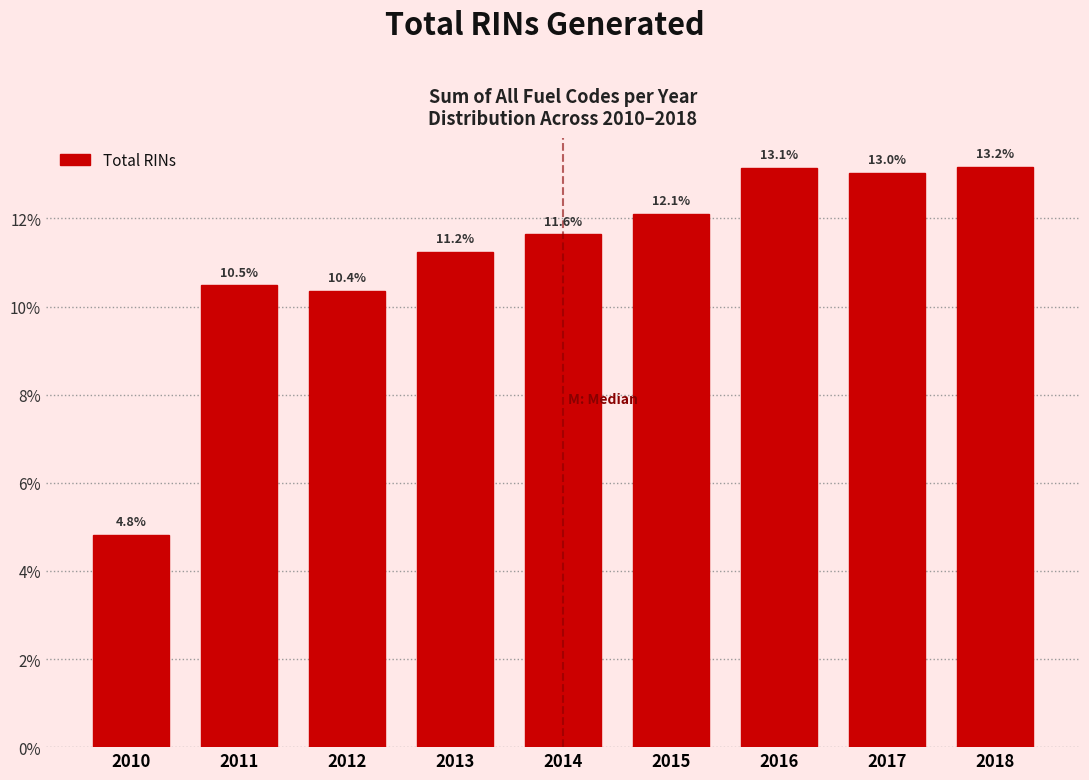

Reading left to right, extract all data points from this chart.

4.8	10.5	10.4	11.2	11.6	12.1	13.1	13.0	13.2